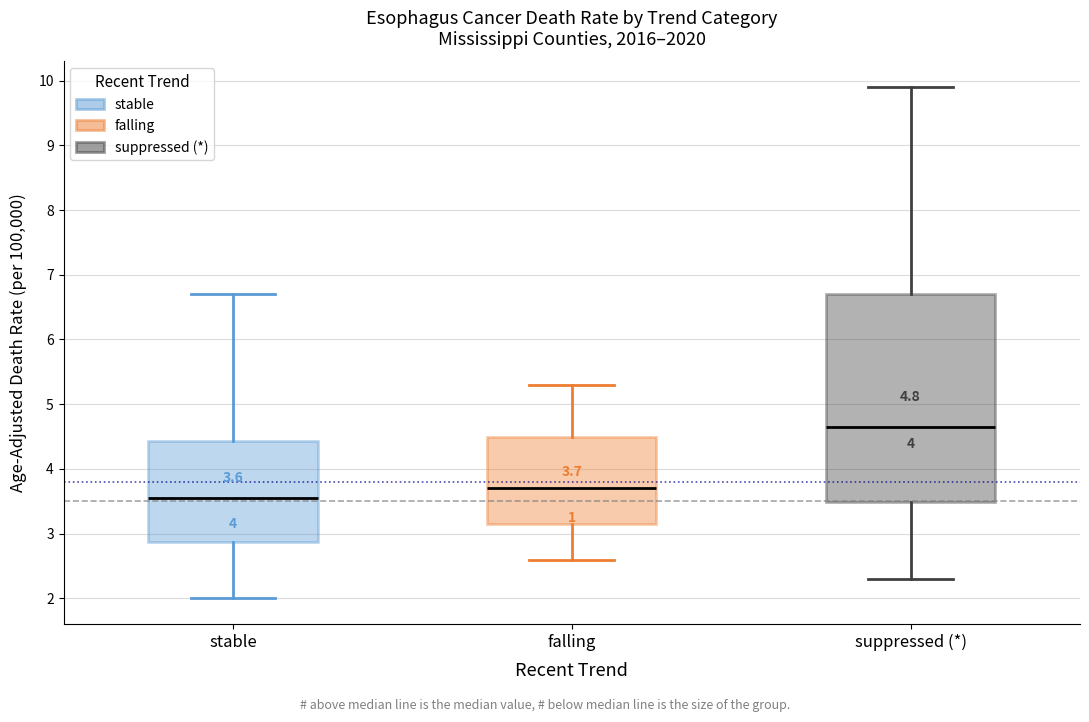

Which box's median line is the highest?

suppressed (*)